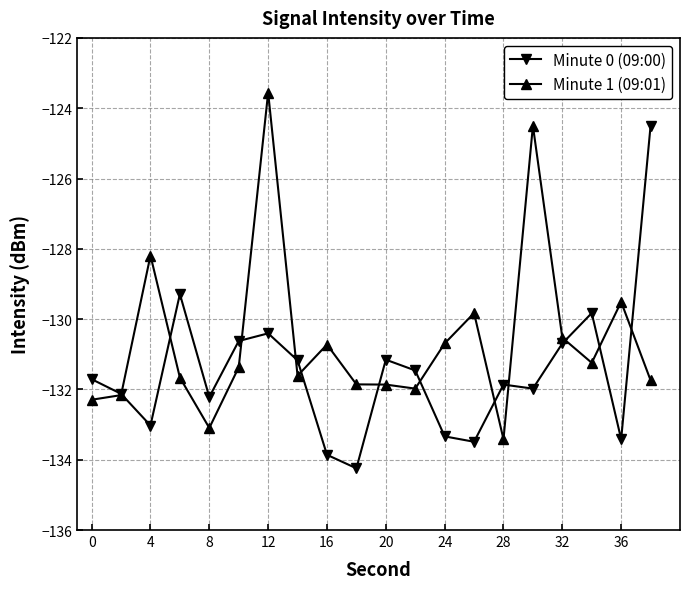

True or false: Minute 0 (09:00) has more than 1 interior local peaks.

True